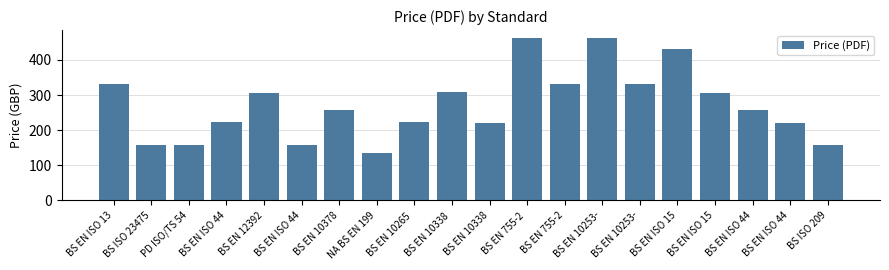

What is the difference between the maximum and minimum values?

328